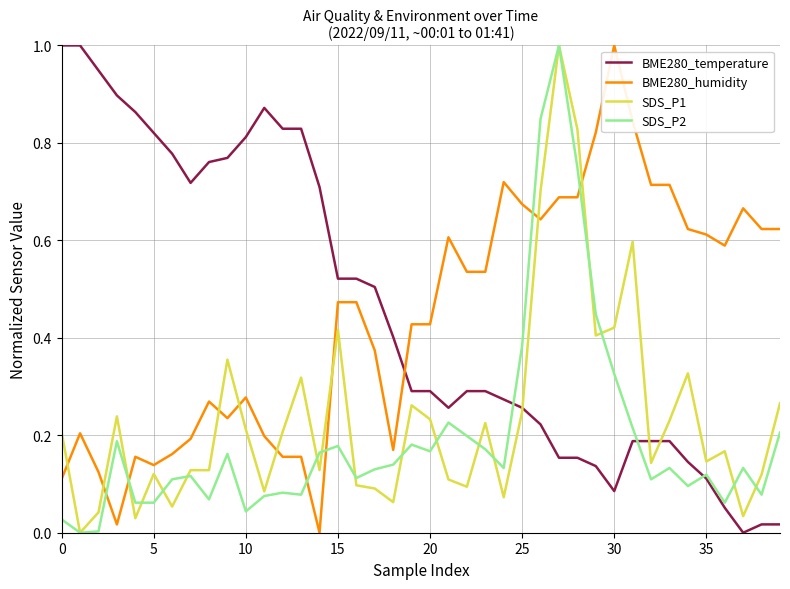

What is the highest value of the SDS_P1 series?

1.0